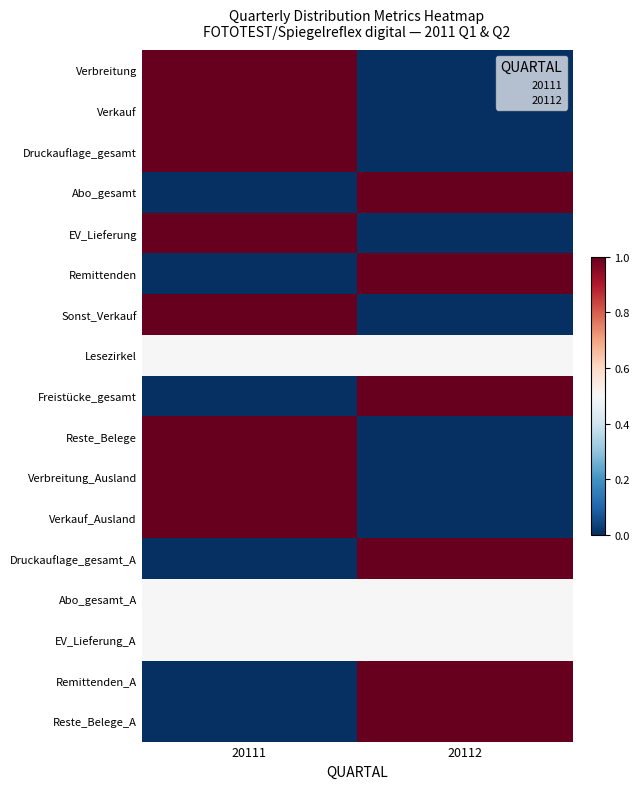

What is the maximum value shown in the chart?

1.0